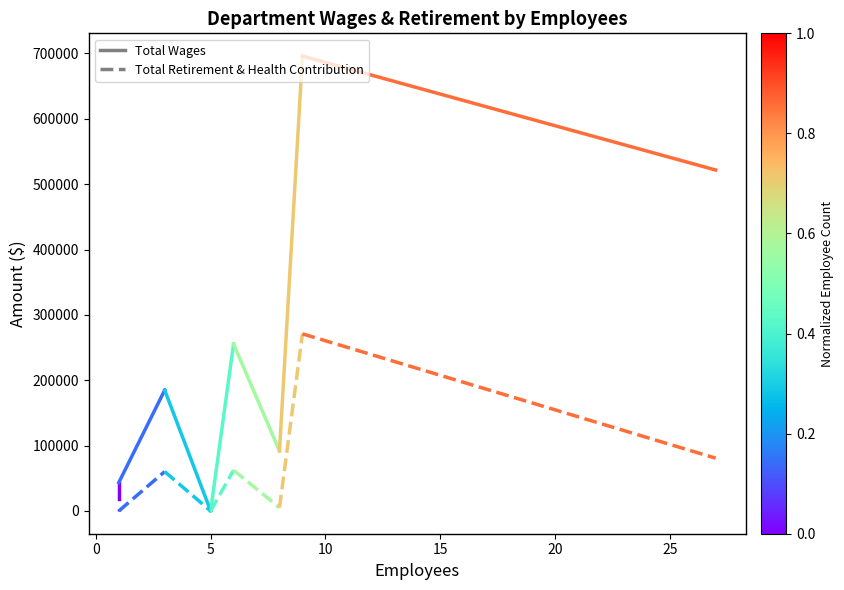

What are all the series names shown in the legend?

Total Wages, Total Retirement & Health Contribution